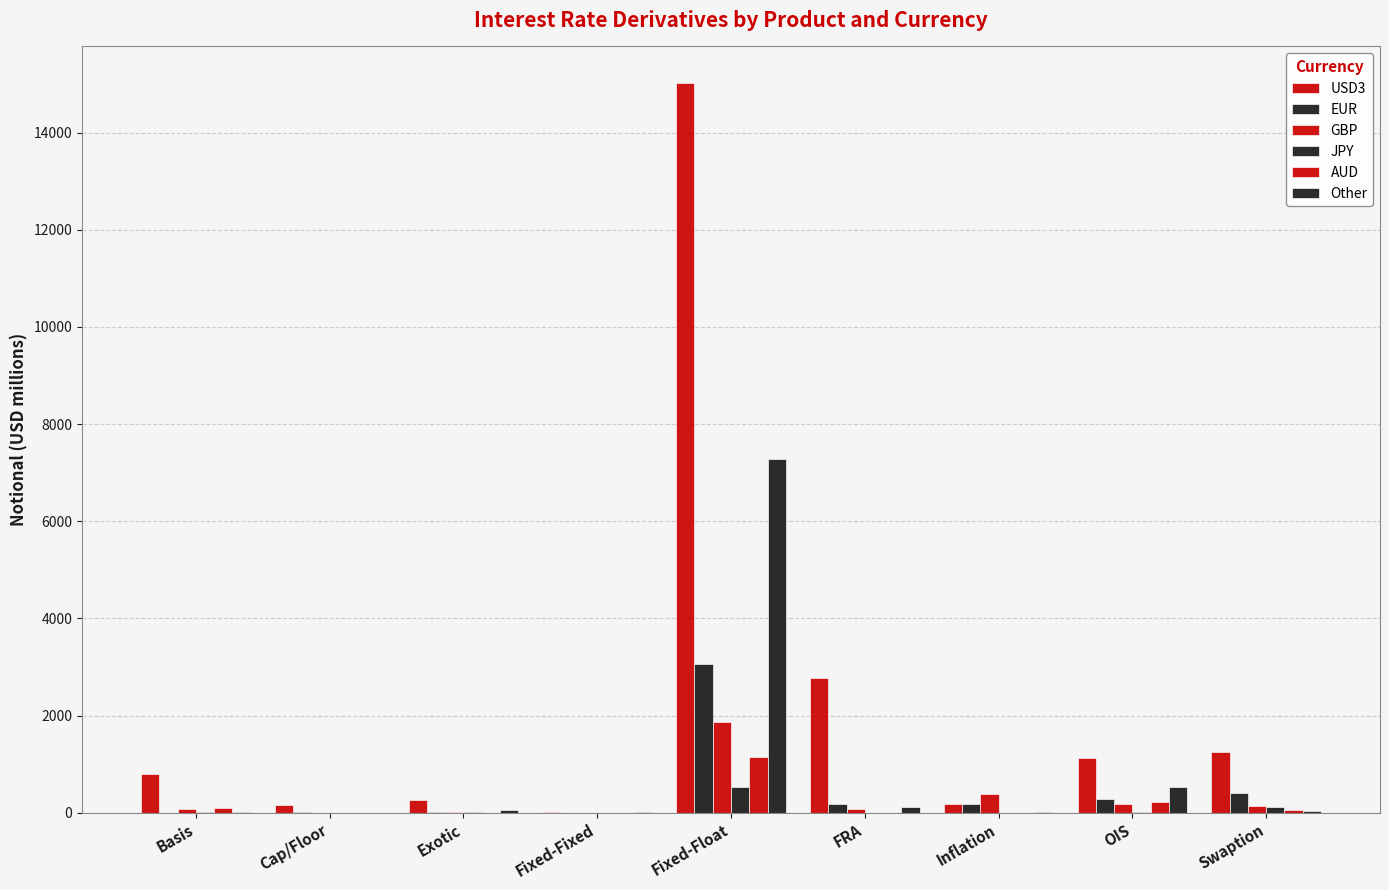

Which label corresponds to the smallest value in the chart?

Basis